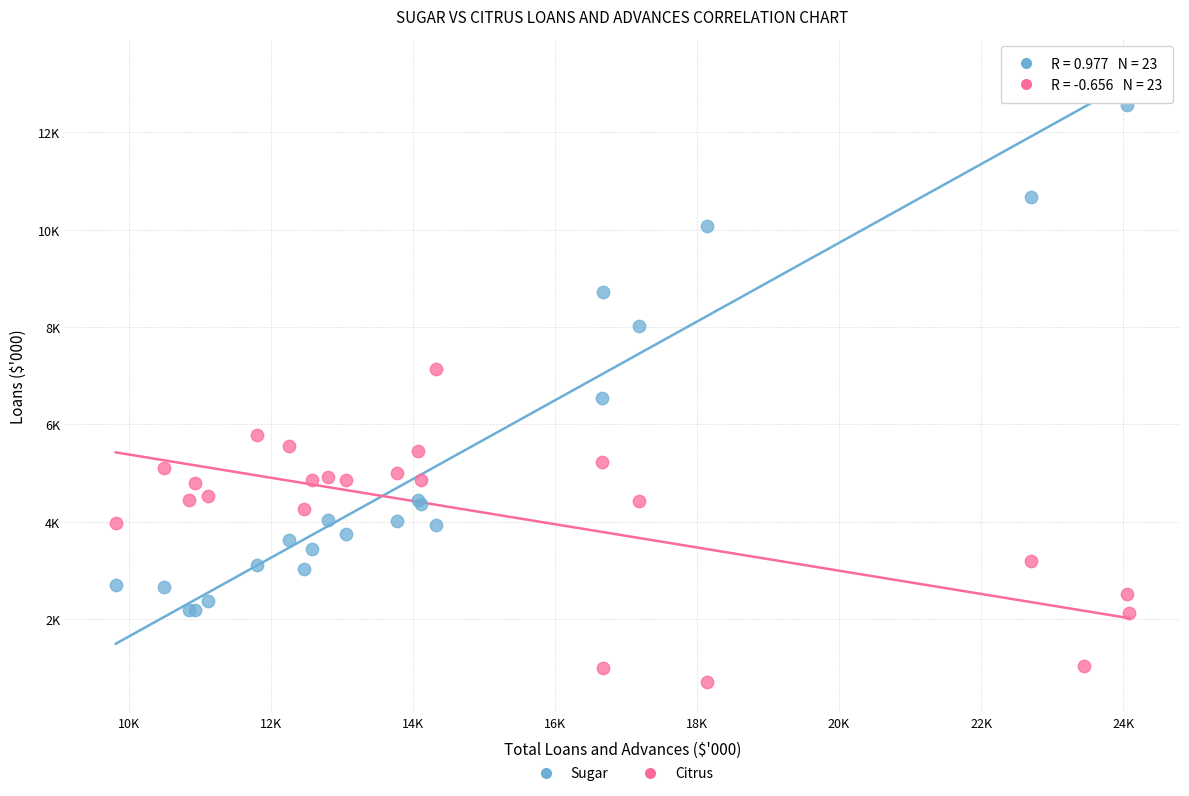

Which series contains the highest Y value?

Sugar